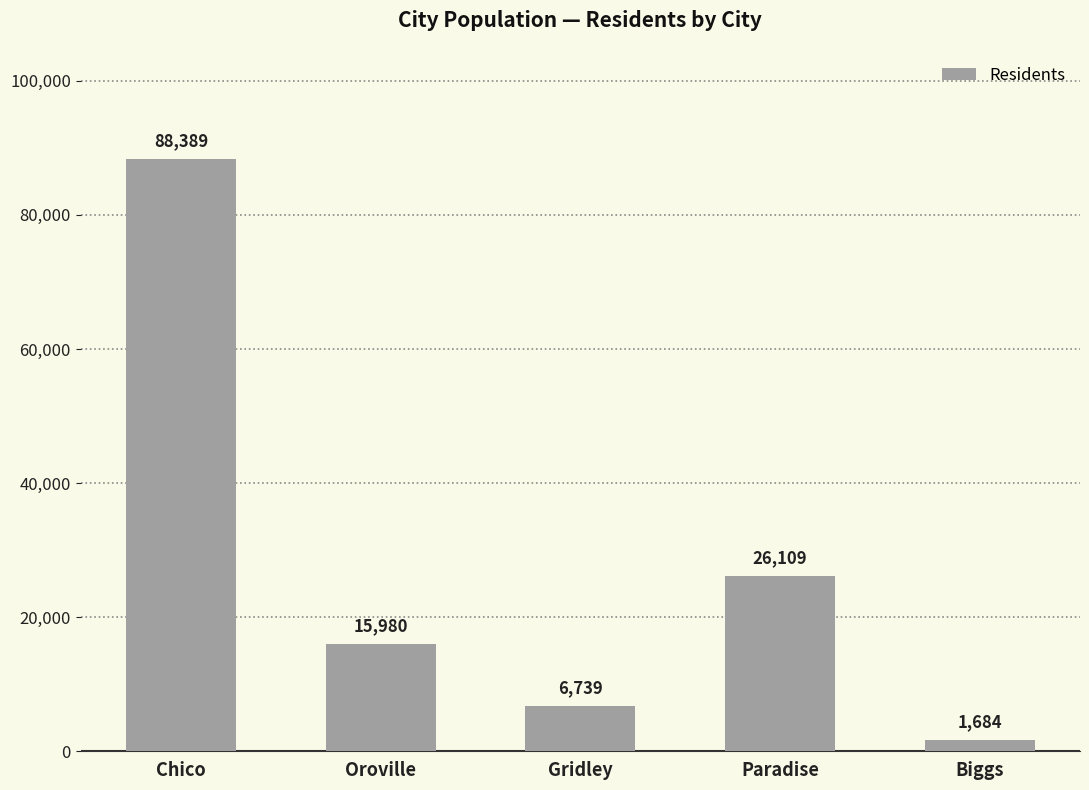

What is the minimum value shown in the chart?

1684